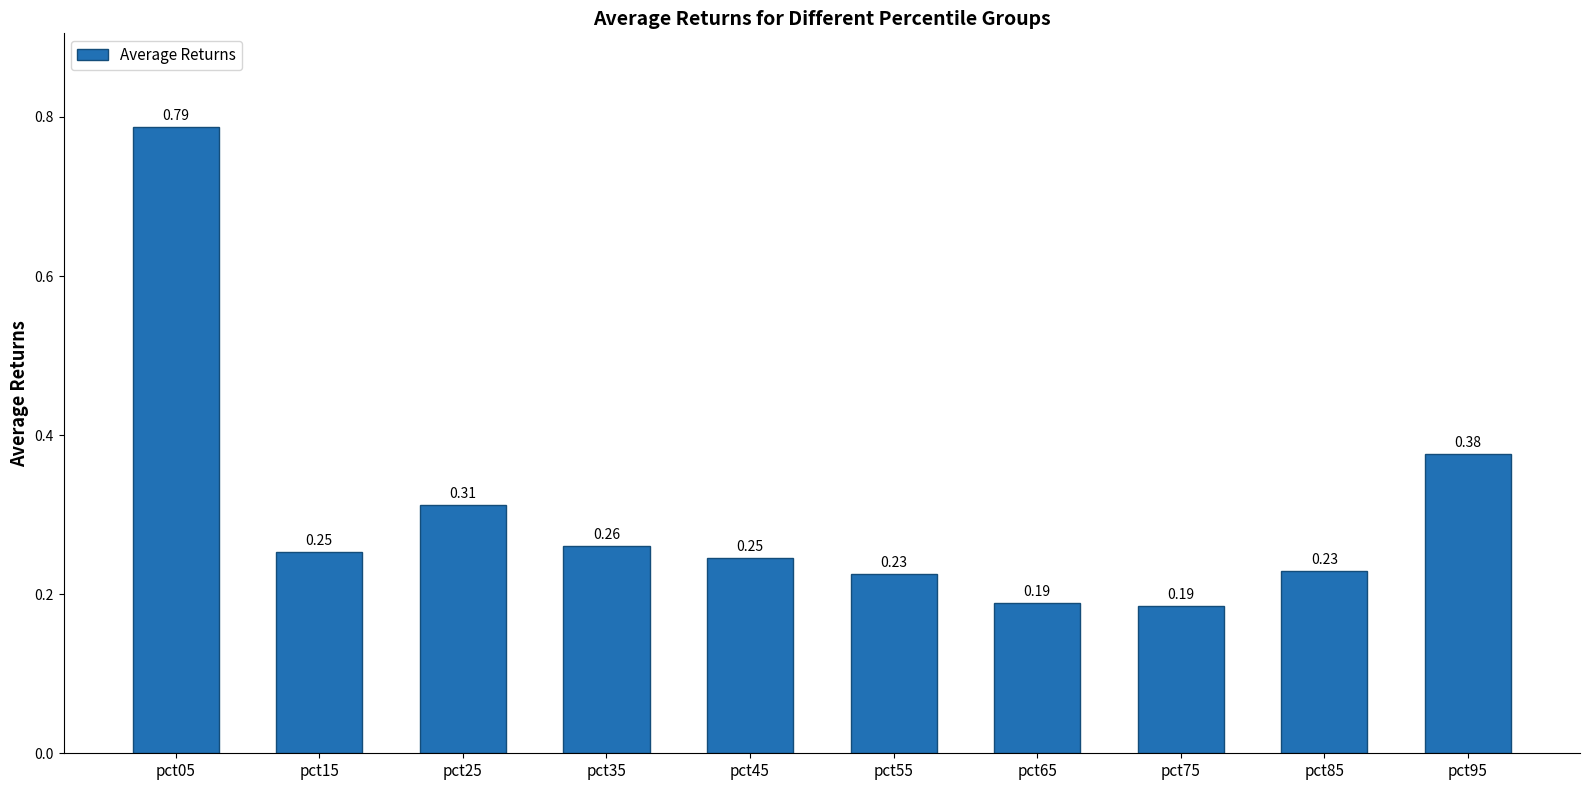

What is the difference between the maximum and minimum values?

0.6